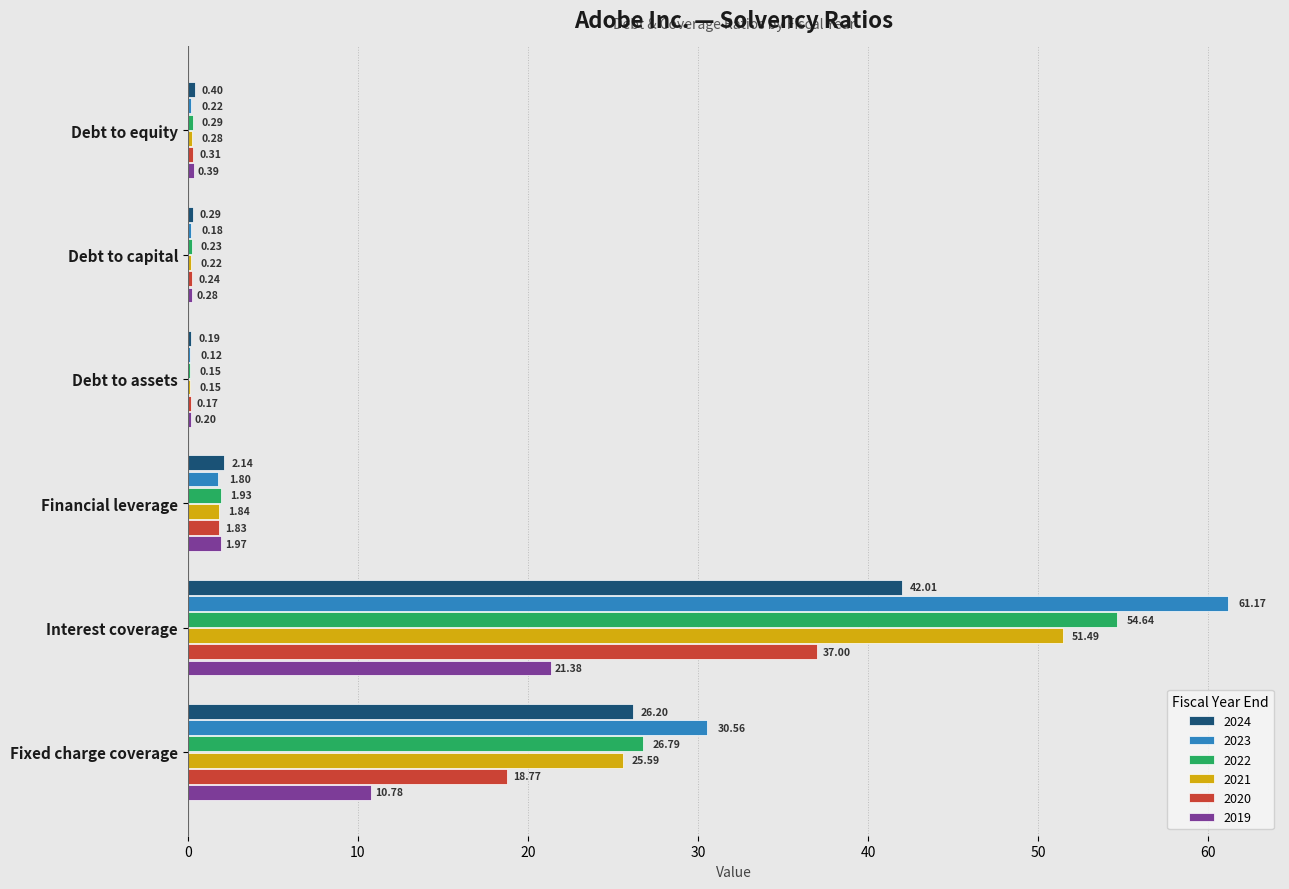

What is the sum of the 2021 values at Fixed charge coverage and Financial leverage?

27.4